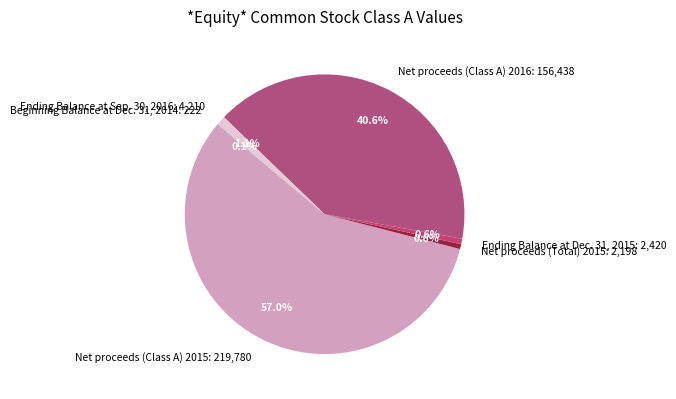

The Net proceeds (Class A) 2016 slice represents 41% of the pie. True or false?

True